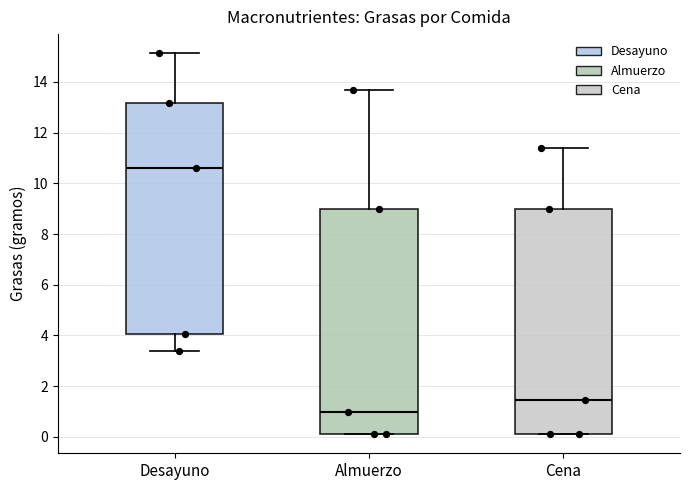

Which box's median line is the highest?

Desayuno